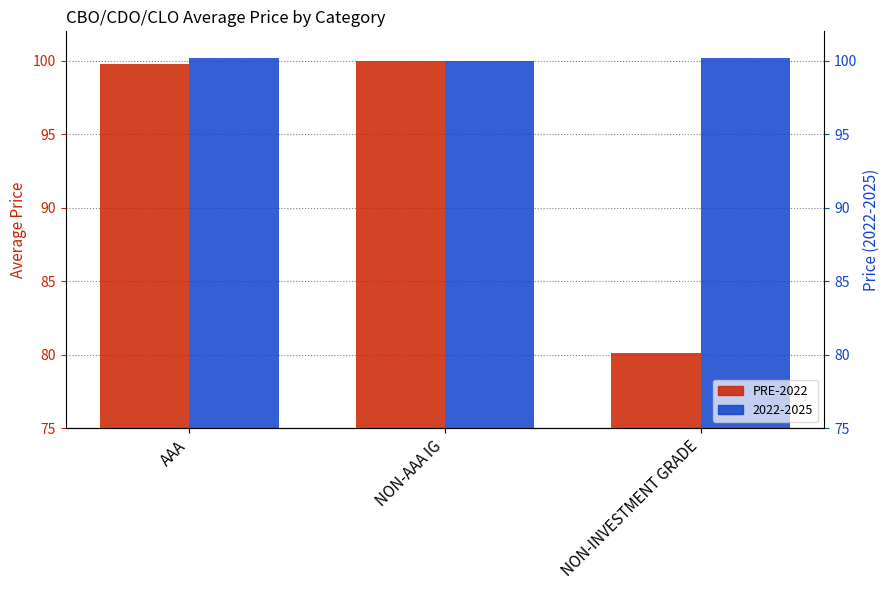

What is the sum of all values?

279.9